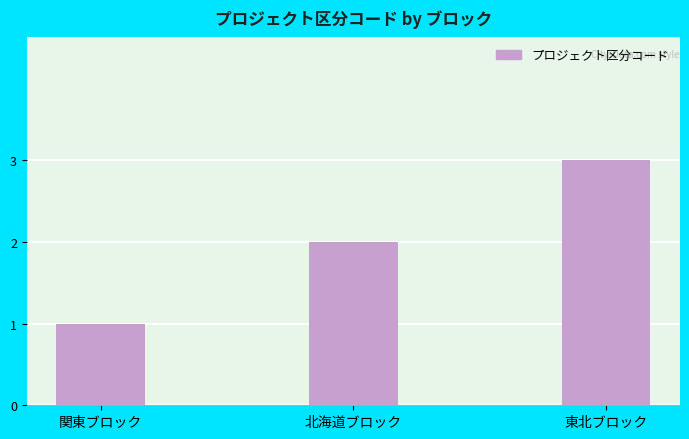

Is it true that the value at 北海道ブロック is 2?

True